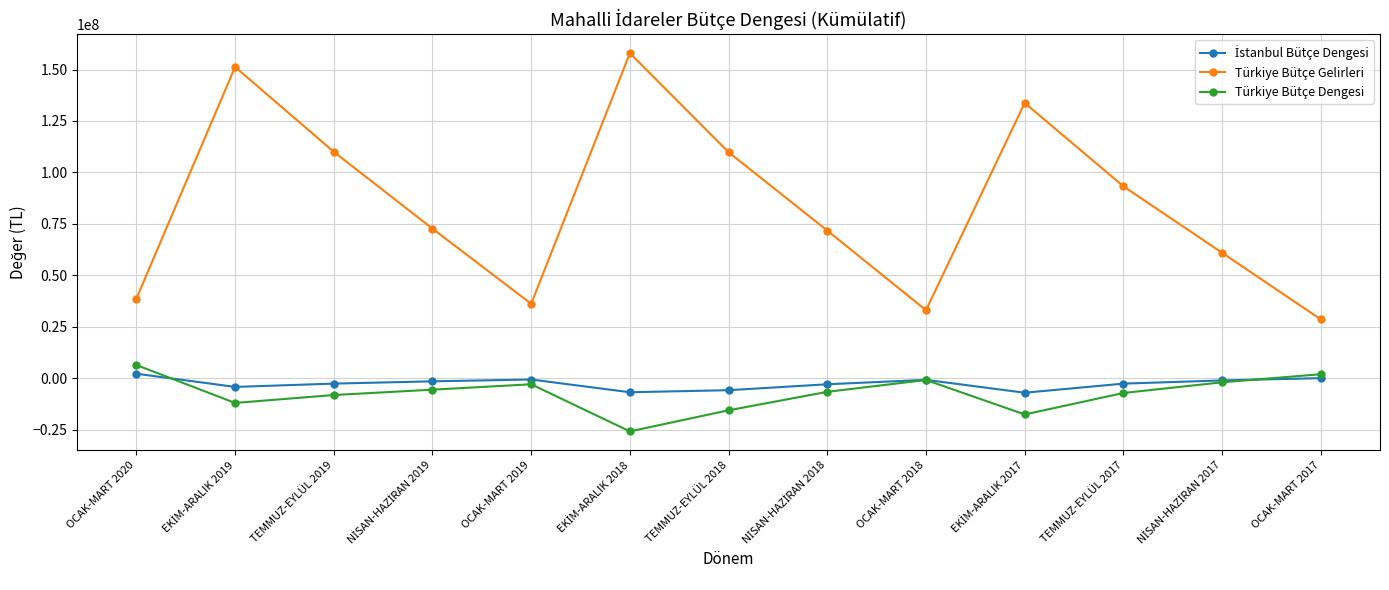

True or false: Türkiye Bütçe Dengesi and Türkiye Bütçe Gelirleri cross at least once.

False